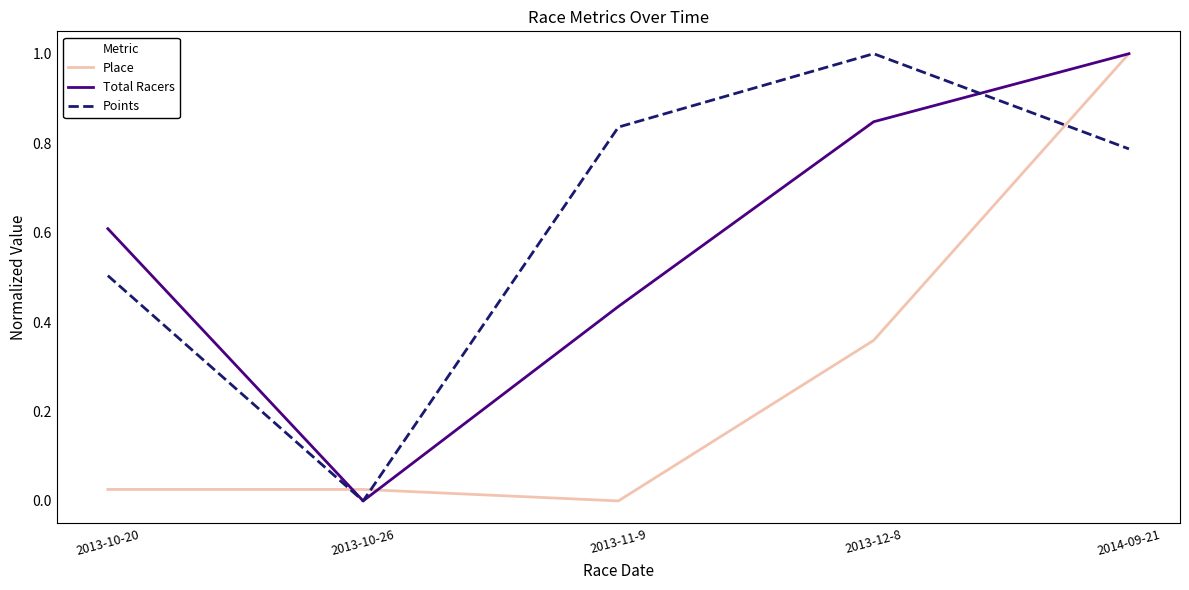

What position from the right is 2013-10-26?

4